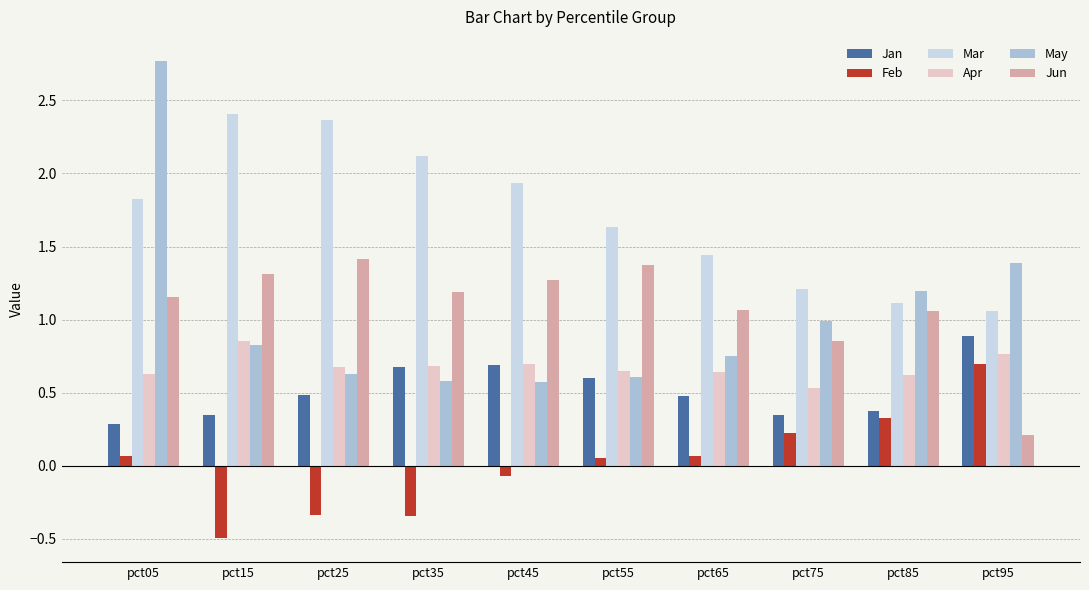

What is the highest value of the May series?

2.8